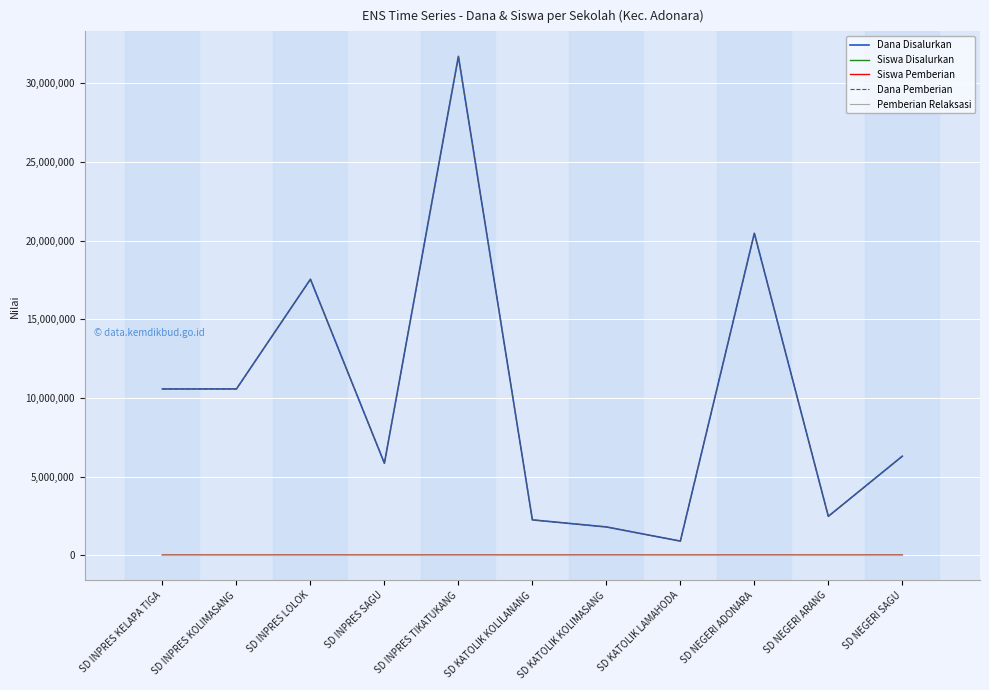

Is this an area chart (filled region under the line)?

No